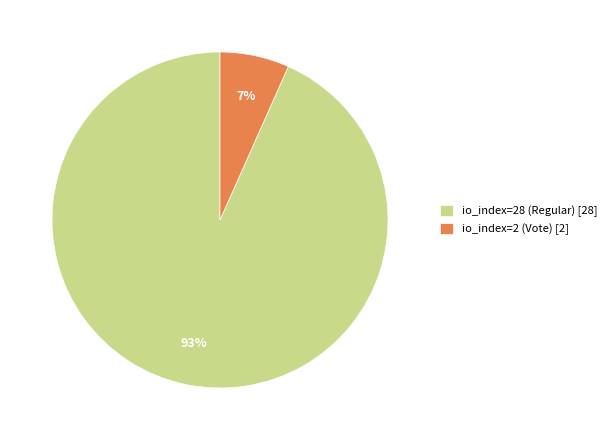

Combined, do io_index=2 (Vote) [2] and io_index=28 (Regular) [28] account for over 50%?

Yes